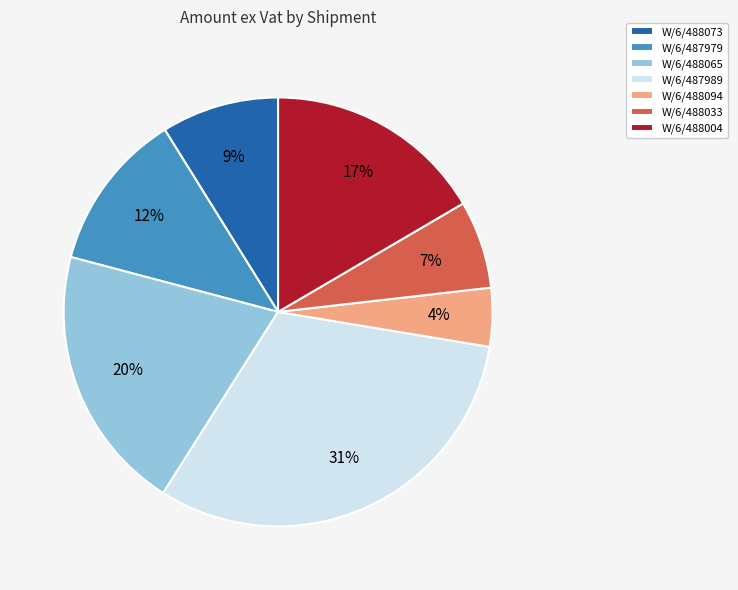

Does any single category account for the majority?

No